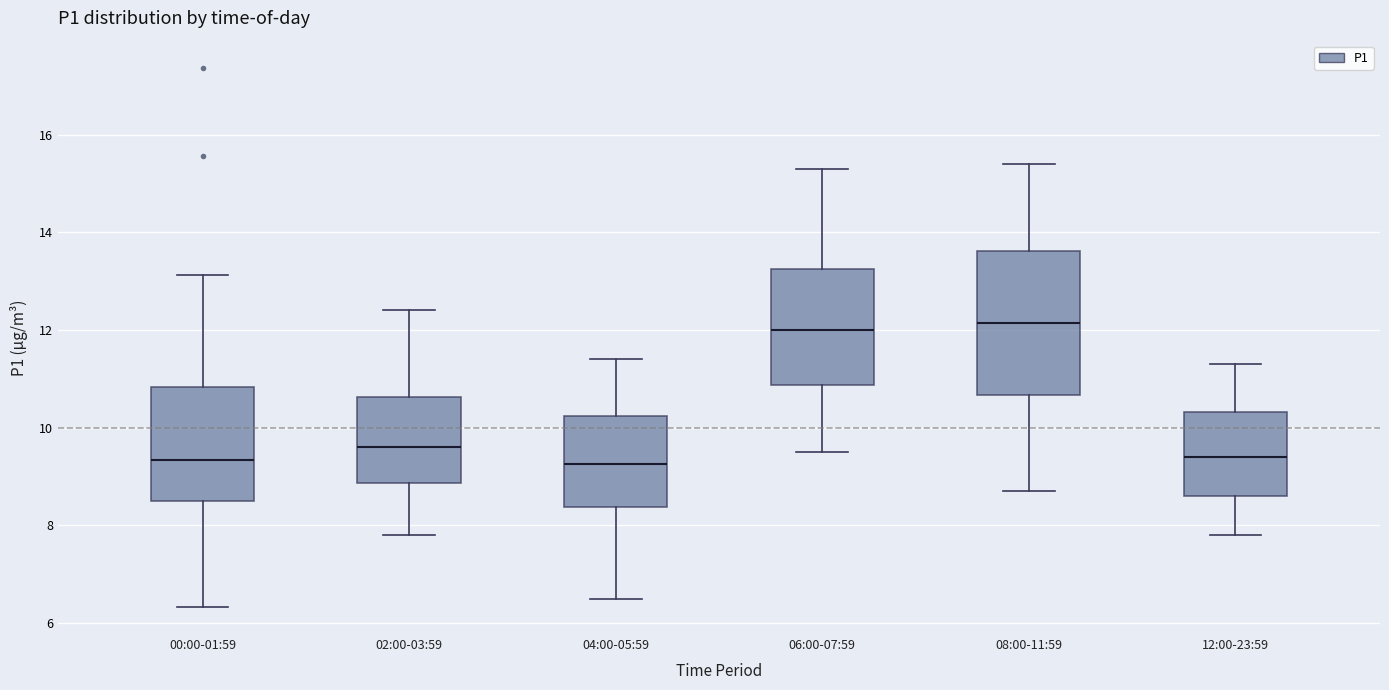

Where does the lower whisker of the box for 12:00-23:59 end on the y-axis? The values are not printed on the chart, so give them approximately, as read against the axis.

7.8